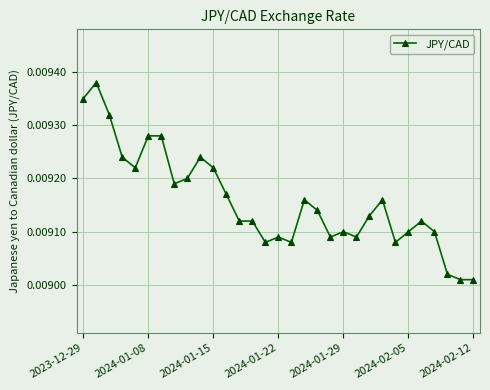

Does the chart have visible grid lines?

Yes